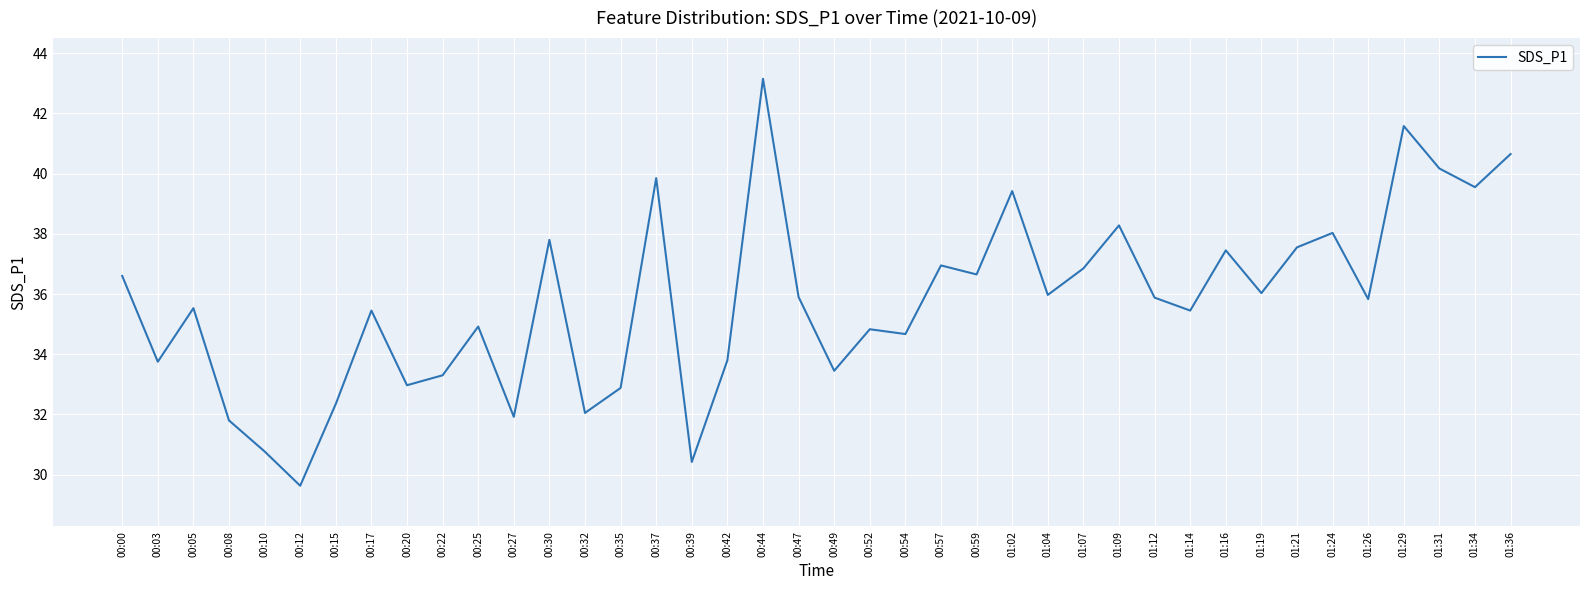

Count the number of categories in the chart.

40